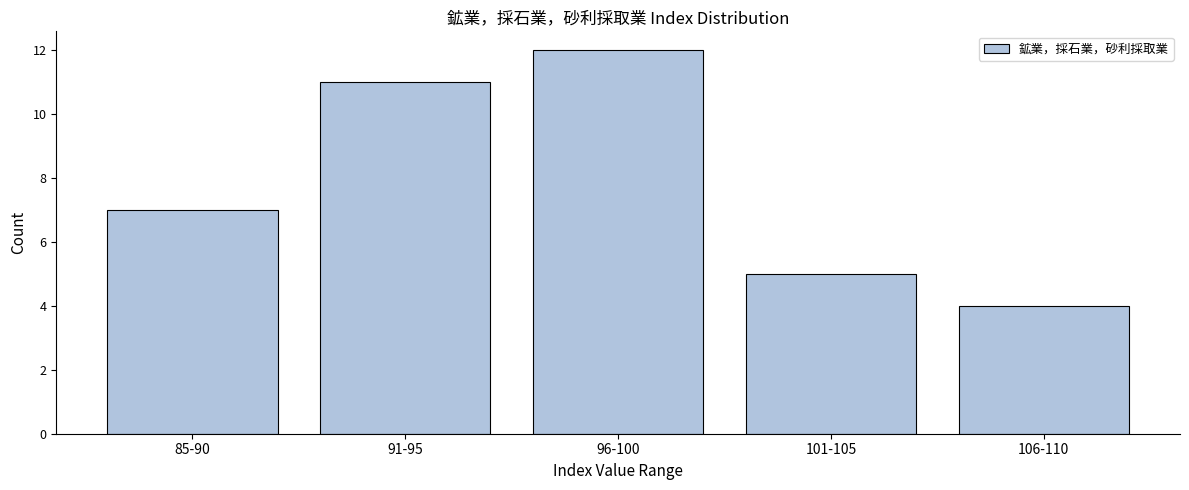

Reading left to right, list all the values displayed in this chart.

85-90=7	91-95=11	96-100=12	101-105=5	106-110=4